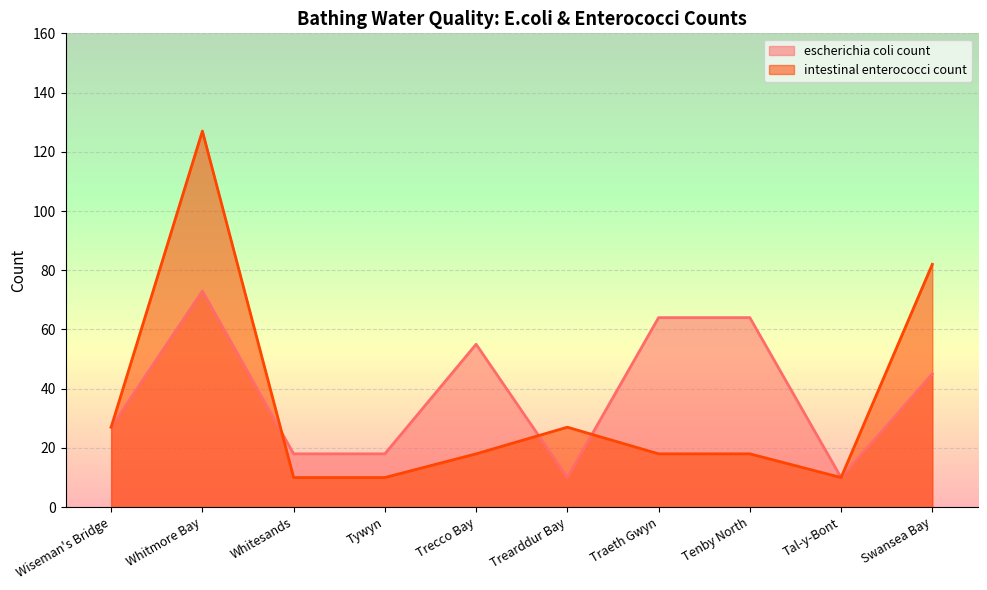

Between Trearddur Bay and Tenby North, which is larger?

Tenby North